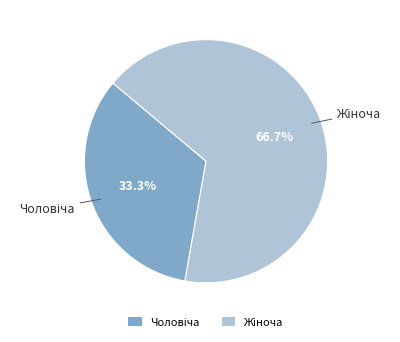

What is the change in value from Чоловіча to Жіноча?

+1